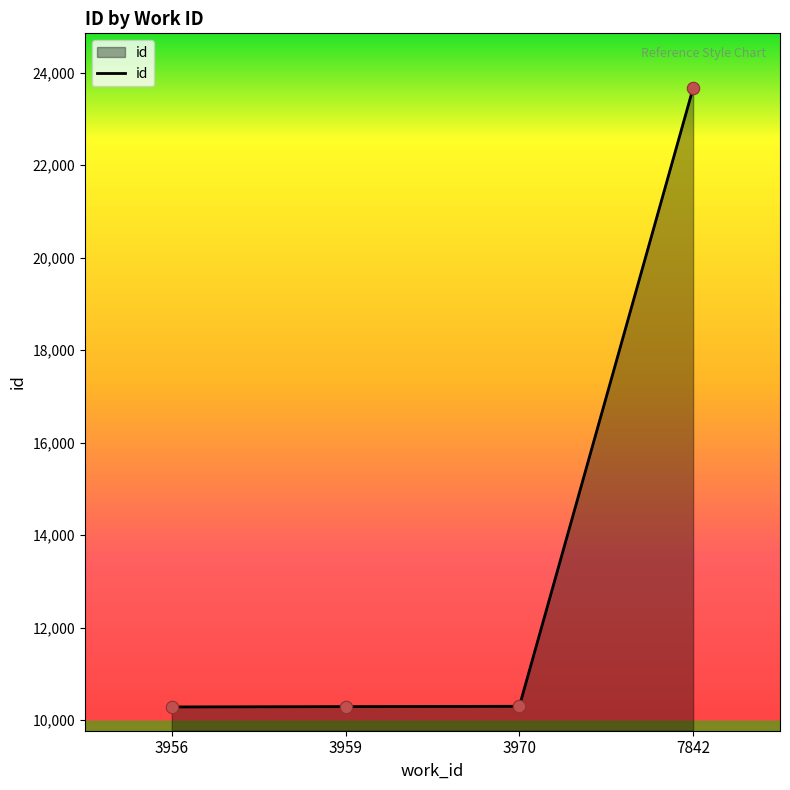

What is the change in value from 3956 to 3970?

+14